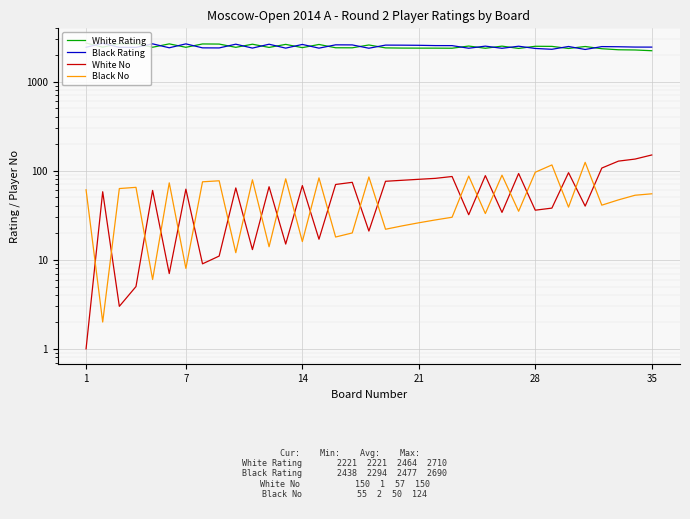

What is the total value across all series at 29?

4967